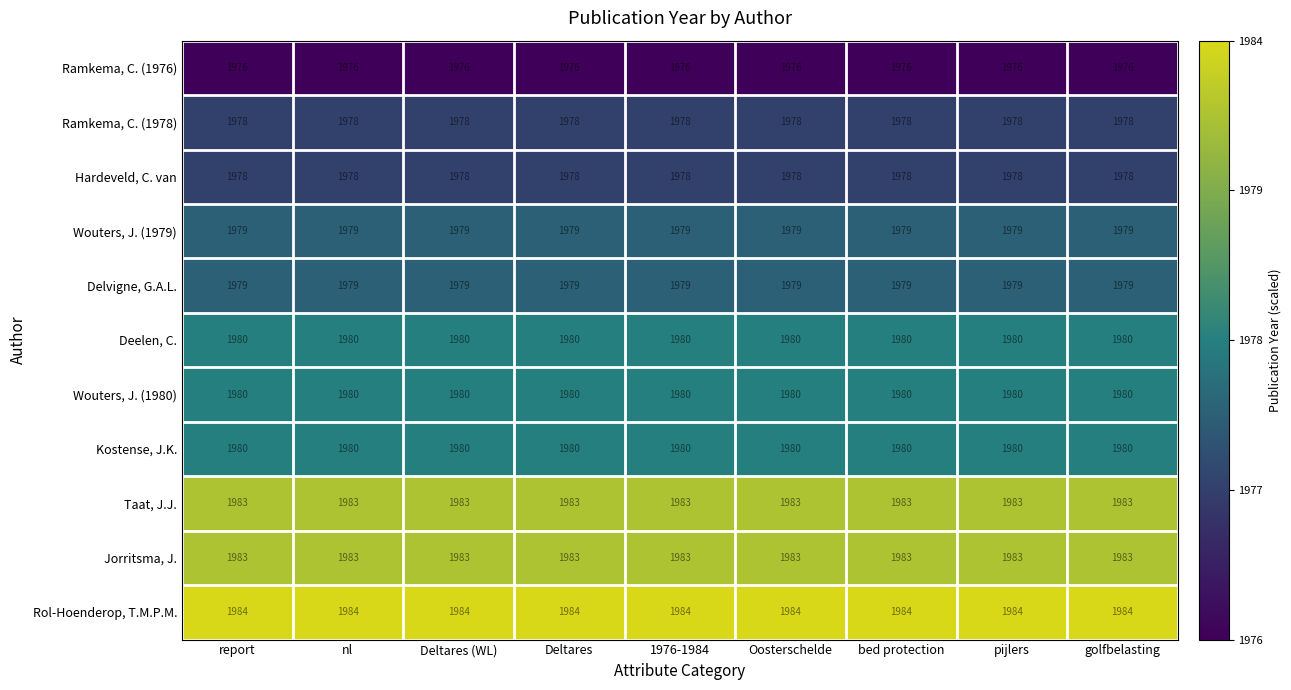

What is the minimum value for Ramkema, C. (1978)?

1978